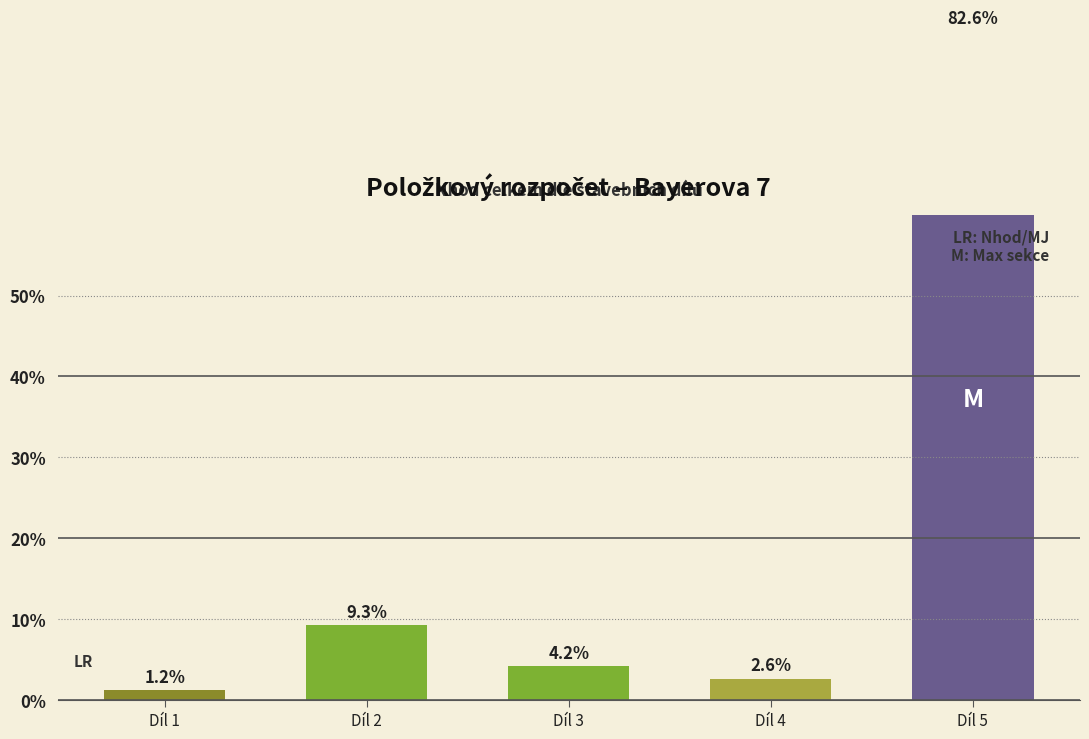

Rank the categories by value from highest to lowest.

Díl 5, Díl 2, Díl 3, Díl 4, Díl 1